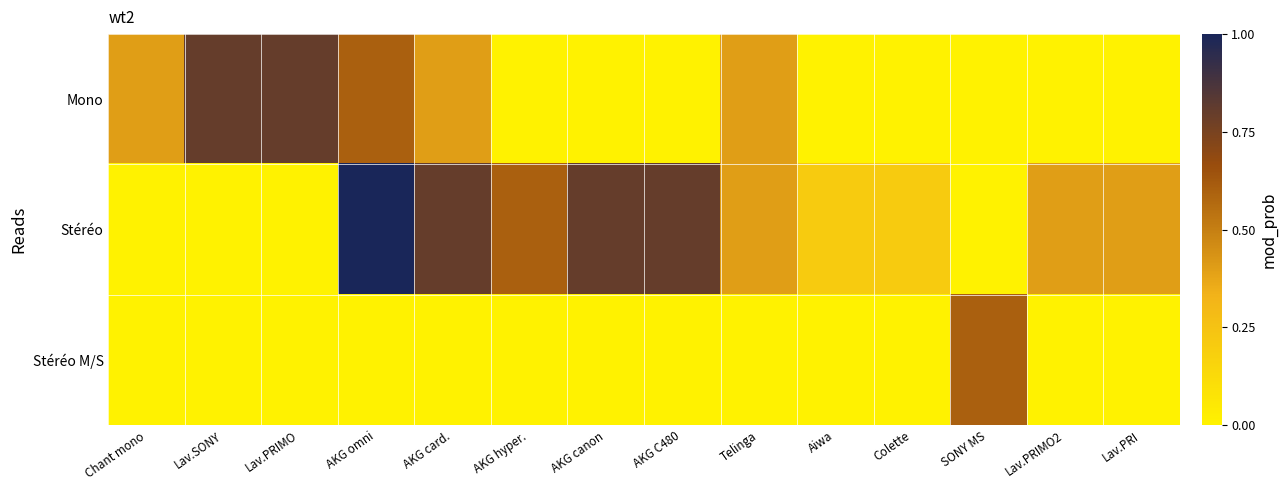

Which label corresponds to the smallest value in the chart?

AKG hyper.